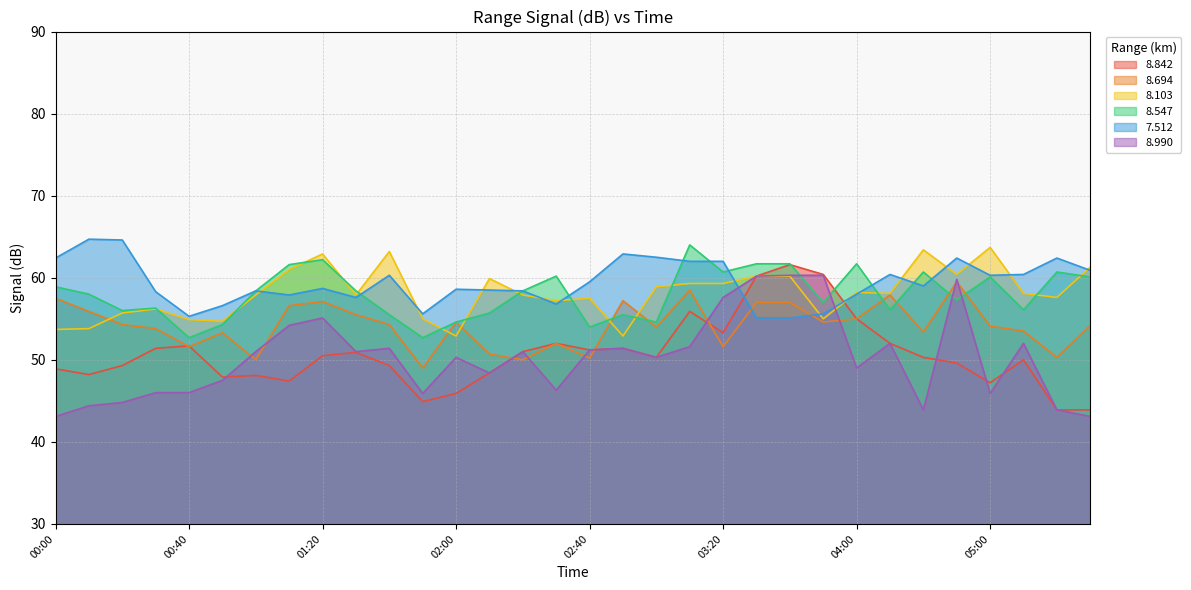

What is the total value across all series at 03:50?

342.9